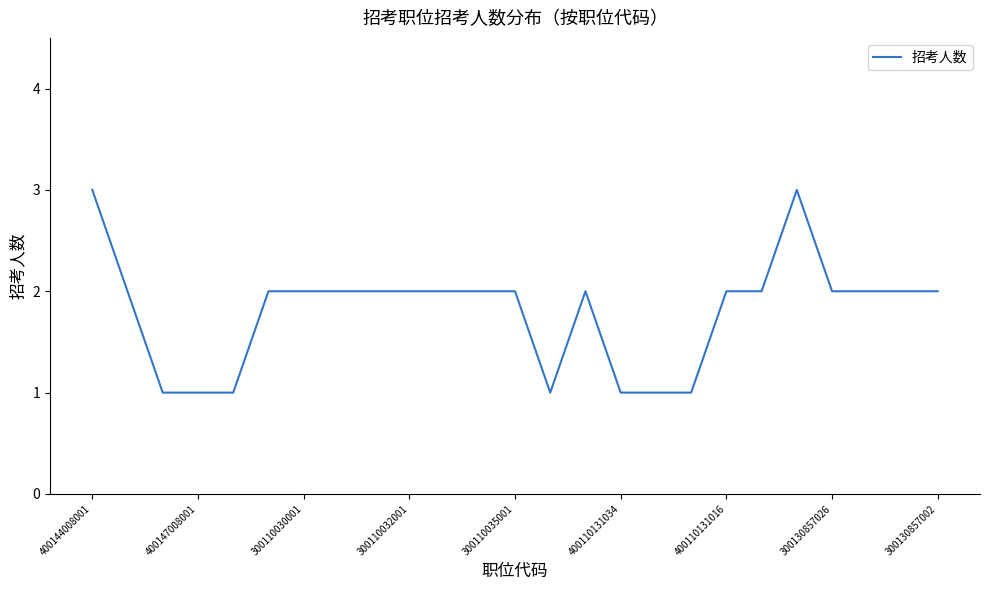

What is the average value?

2